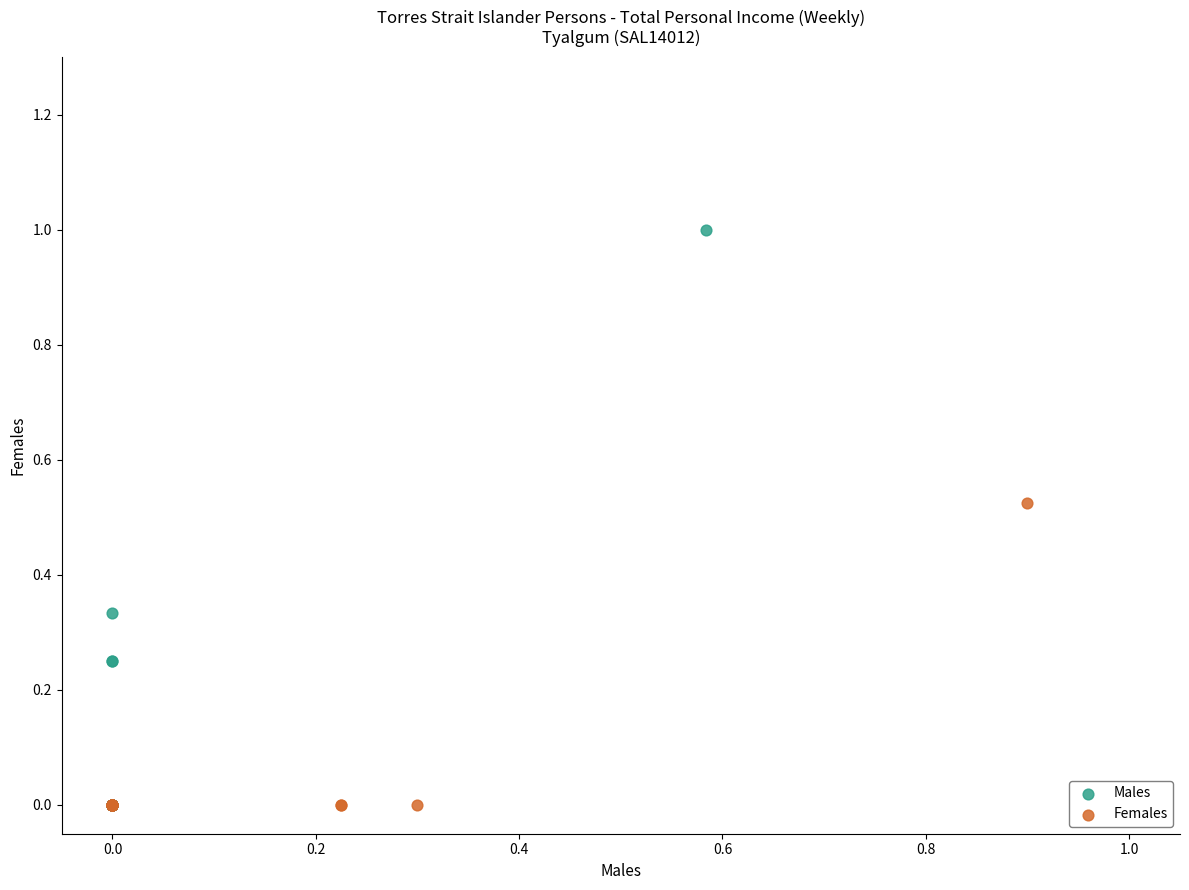

Which series contains the highest Y value?

Males